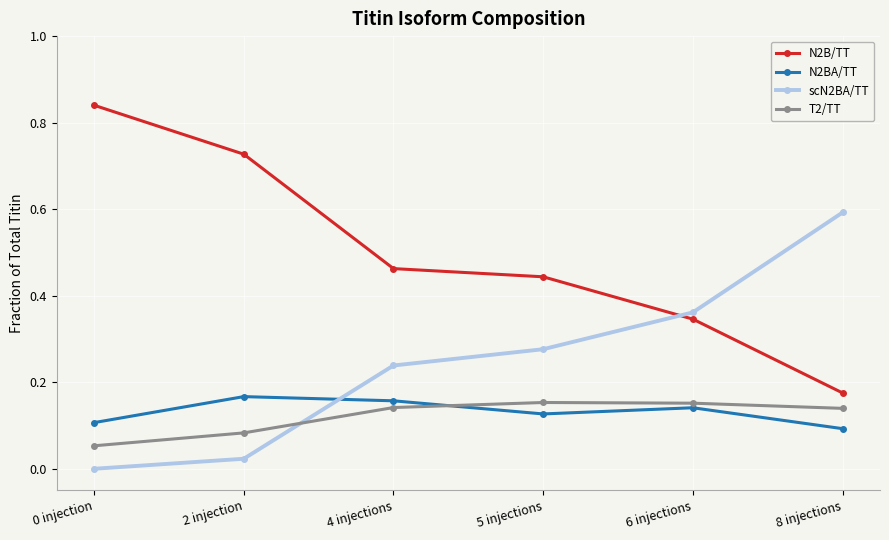

Is it true that N2BA/TT equals 0.2 at 5 injections?

False